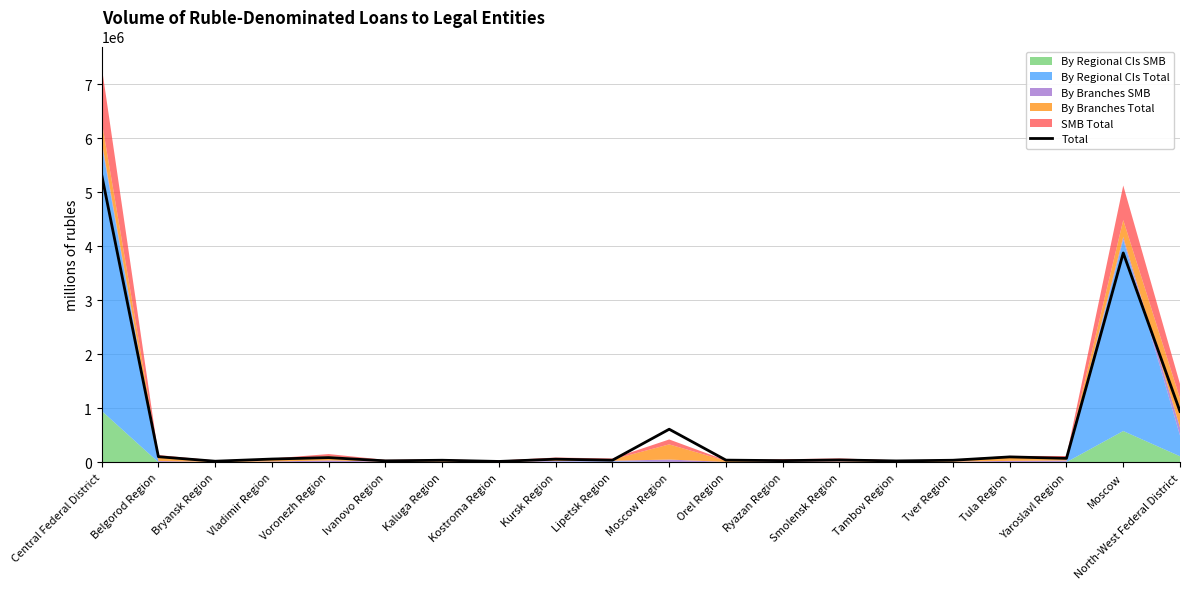

What is the maximum value shown in the chart?

5326785